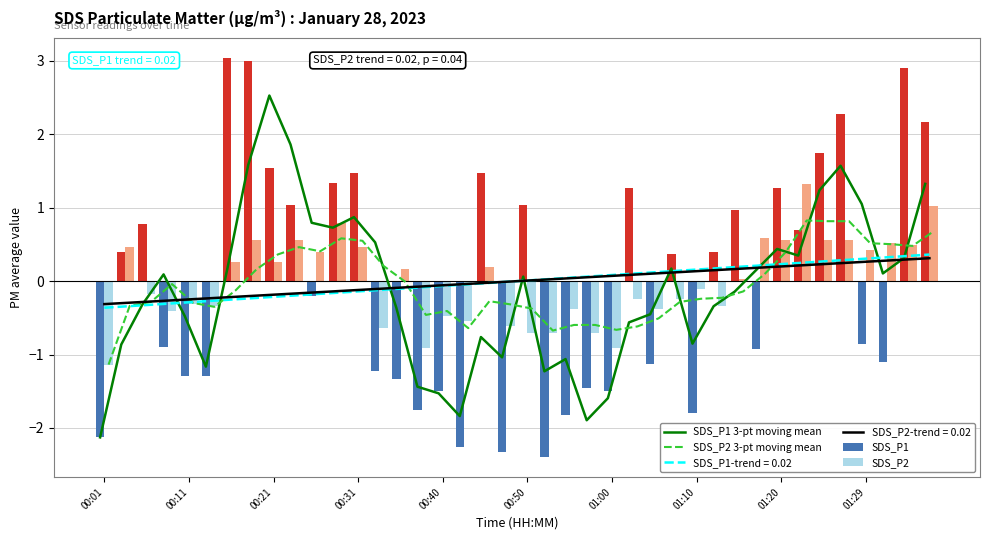

Reading right to left, extract all data points from this chart.

SDS_P1 3-pt moving mean: 1.3	0.3	0.1	1.1	1.6	1.2	0.3	0.4	0.1	-0.1	-0.3	-0.9	0.2	-0.5	-0.6	-1.6	-1.9	-1.1	-1.2	0.1	-1.0	-0.8	-1.8	-1.5	-1.4	-0.4	0.5	0.9	0.7	0.8	1.9	2.5	1.6	0.1	-1.2	-0.5	0.1	-0.3	-0.9	-2.1
SDS_P2 3-pt moving mean: 0.7	0.5	0.5	0.5	0.8	0.8	0.8	0.4	0.1	-0.1	-0.2	-0.2	-0.3	-0.5	-0.6	-0.7	-0.6	-0.6	-0.7	-0.4	-0.3	-0.3	-0.6	-0.4	-0.5	-0.0	0.2	0.6	0.6	0.4	0.5	0.4	0.2	-0.1	-0.3	-0.3	-0.0	-0.3	-0.3	-1.1
SDS_P1: 2.2	2.9	-1.1	-0.9	2.3	1.7	0.7	1.3	-0.9	1.0	0.4	-1.8	0.4	-1.1	1.3	-1.5	-1.5	-1.8	-2.4	1.0	-2.3	1.5	-2.3	-1.5	-1.8	-1.3	-1.2	1.5	1.3	-0.2	1.0	1.5	3.0	3.0	-1.3	-1.3	-0.9	0.8	0.4	-2.1
SDS_P2: 1.0	0.5	0.5	0.4	0.6	0.6	1.3	0.6	0.6	0.0	-0.3	-0.1	-0.2	-0.4	-0.2	-0.9	-0.7	-0.4	-0.7	-0.7	-0.6	0.2	-0.5	-0.5	-0.9	0.2	-0.6	0.5	0.8	0.4	0.6	0.3	0.6	0.3	-0.3	-0.3	-0.4	-0.2	0.5	-1.1